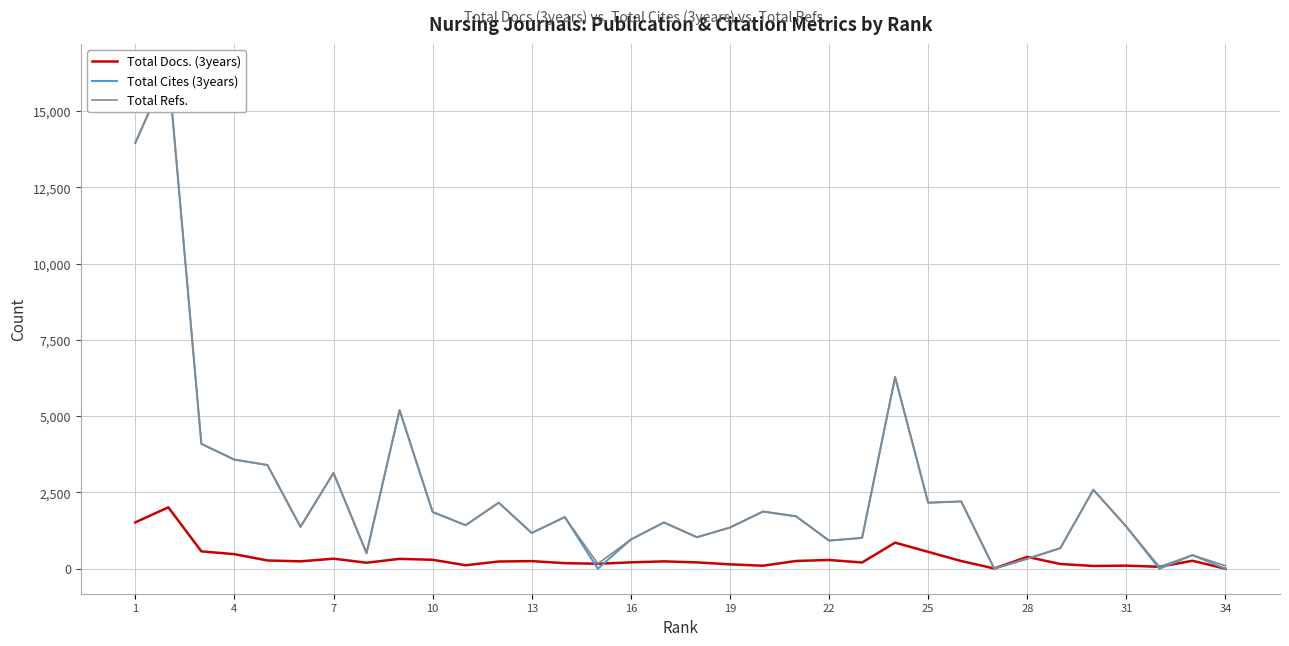

In Total Docs. (3years), how many points are higher than both neighbors (excluding endpoints)?

10